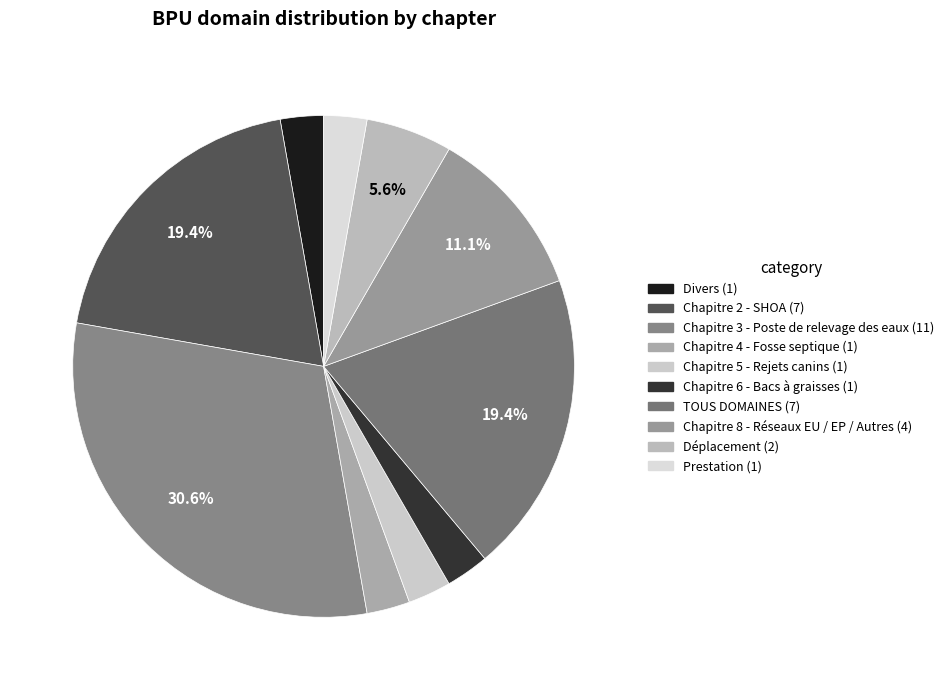

The Déplacement slice represents 6% of the pie. True or false?

True